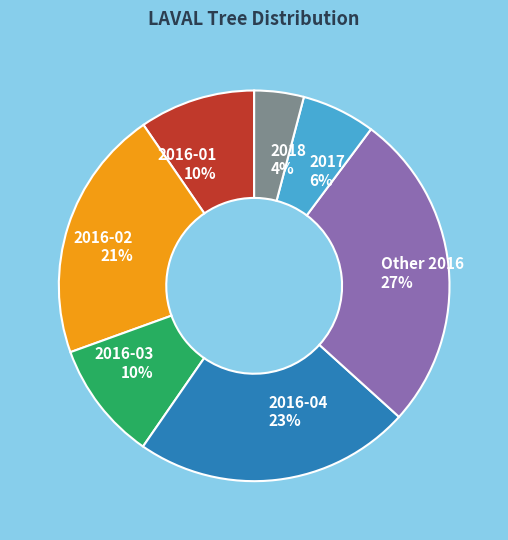

To the nearest percent, what portion does 2018 represent?

4%